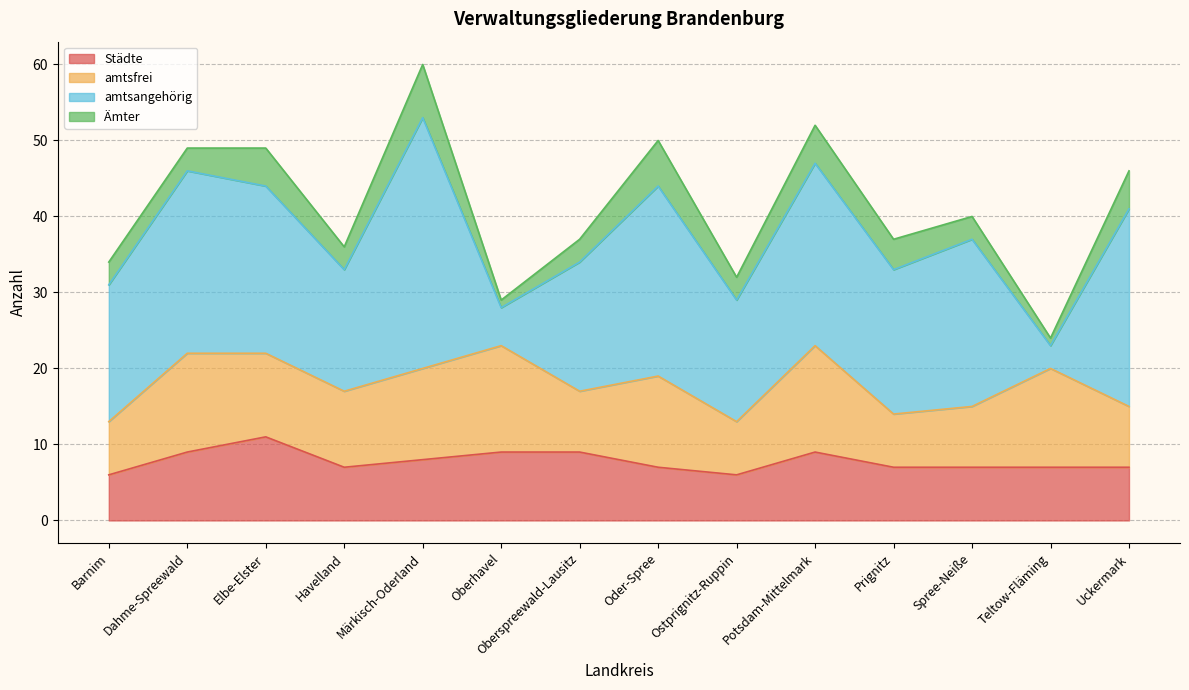

Where is the first local maximum for amtsfrei?

Dahme-Spreewald